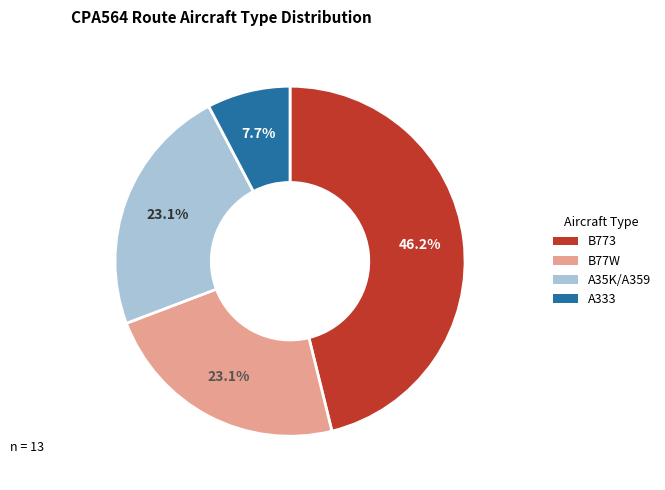

Is there any slice that represents more than half of the pie?

No